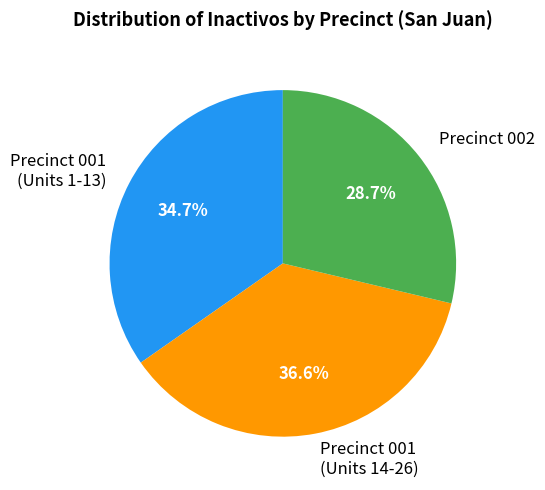

To the nearest percent, what is the average slice percentage?

33%